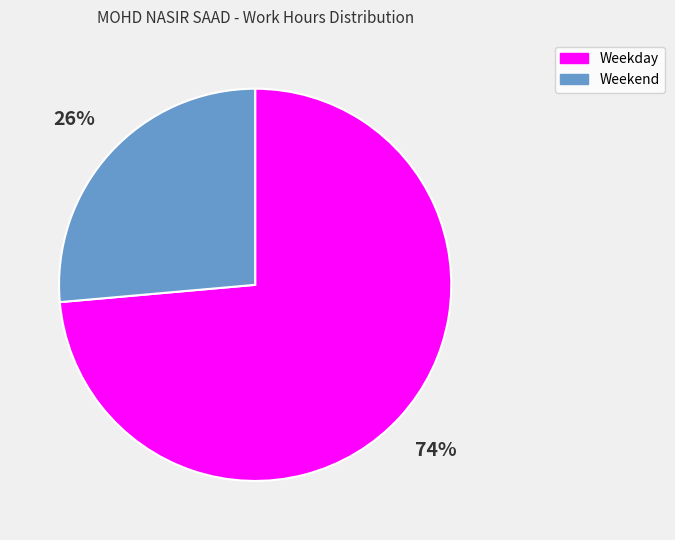

Does any single category account for the majority?

Yes